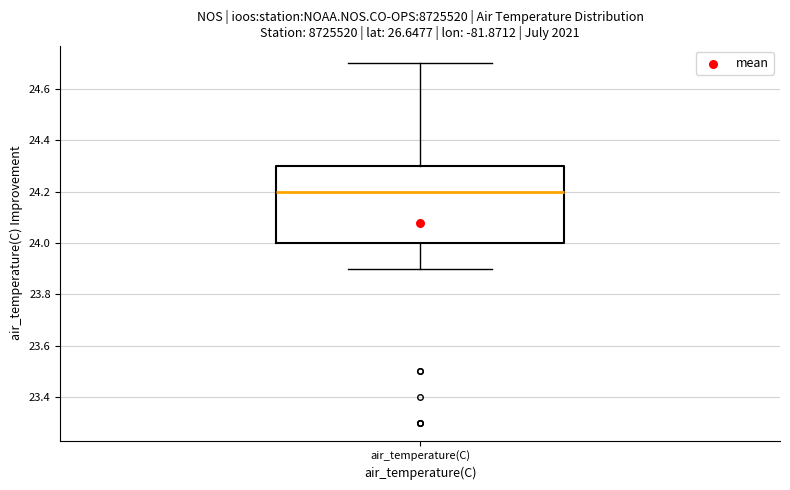

Transcribe this box plot: give where the median line is, the range the box spans, and where the two whiskers end, as read against the y-axis. The values are not printed on the chart, so give them approximately, as read against the axis.

median 24.2, box 24.0 to 24.3, whiskers 23.9 to 24.7